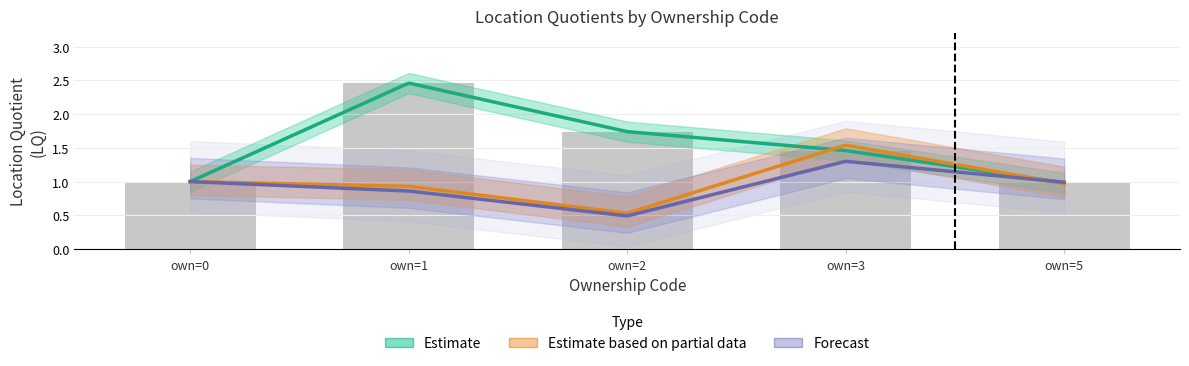

Rank the categories by lq_month3_emplvl value from lowest to highest.

2, 1, 0, 5, 3